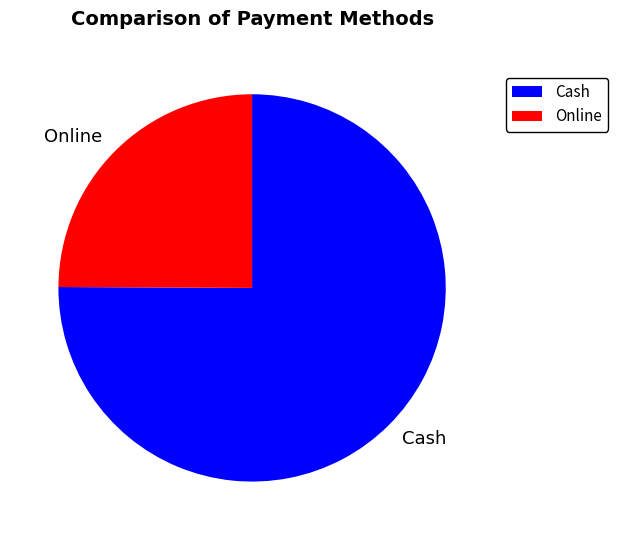

True or false: Online accounts for 34% of the total.

False